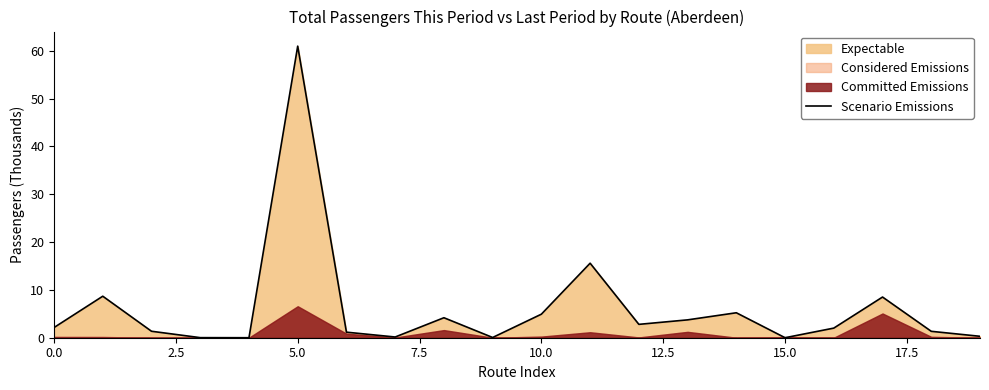

What value does the data have at 12?

2.8